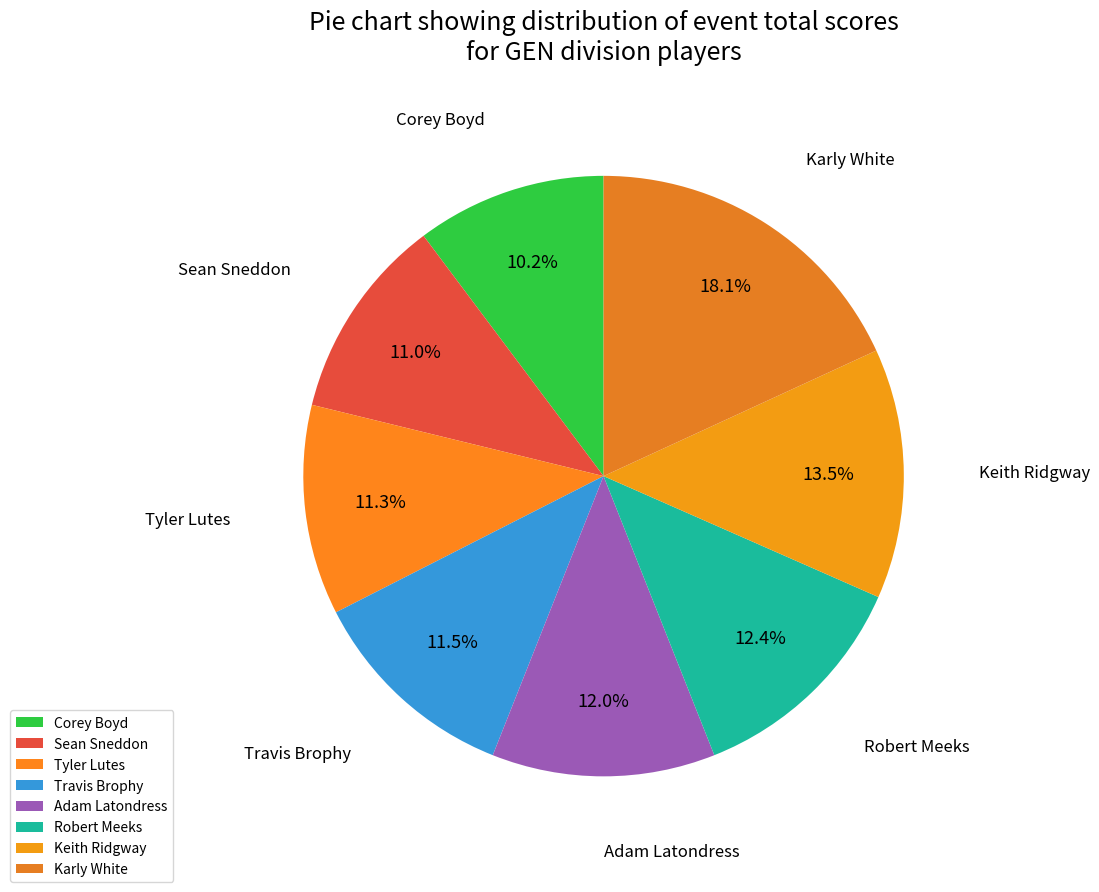

The Sean Sneddon slice represents 11% of the pie. True or false?

True